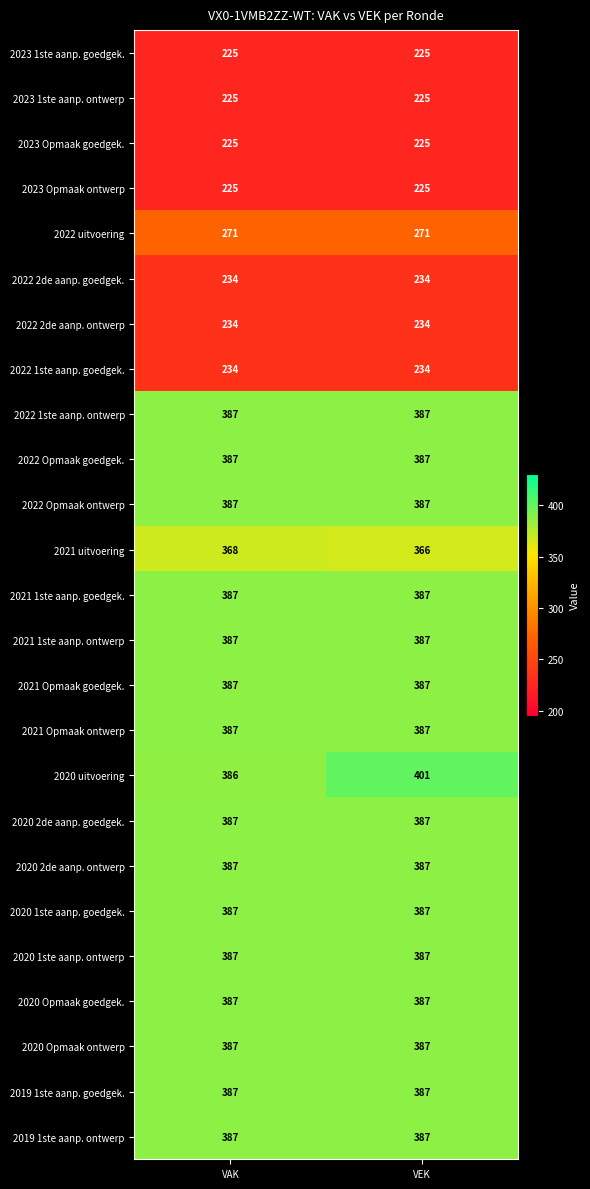

True or false: 2022 Opmaak goedgek. has a value of 387 at VEK.

True